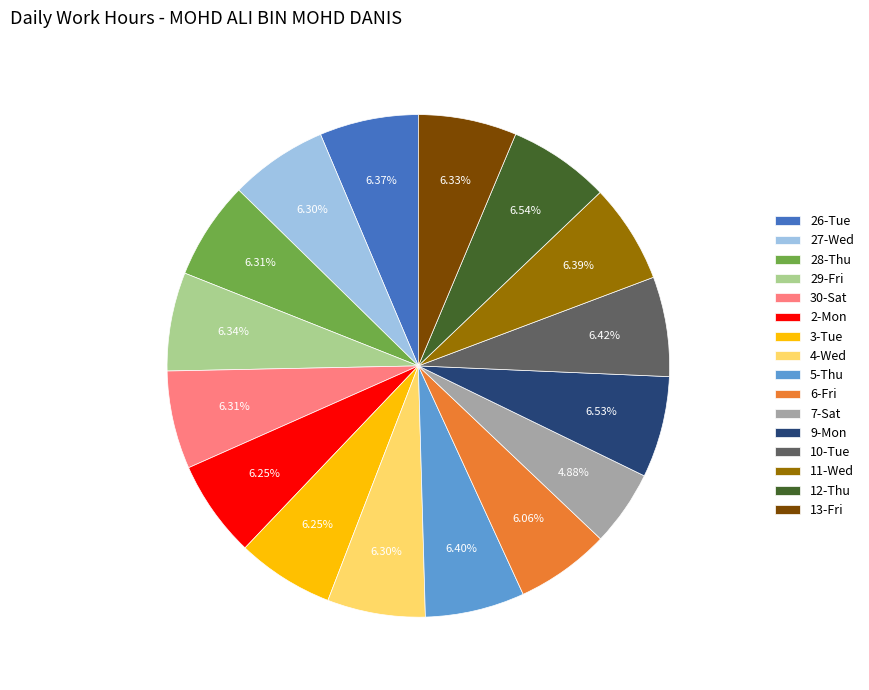

Is the sum of 11-Wed and 30-Sat greater than half?

No